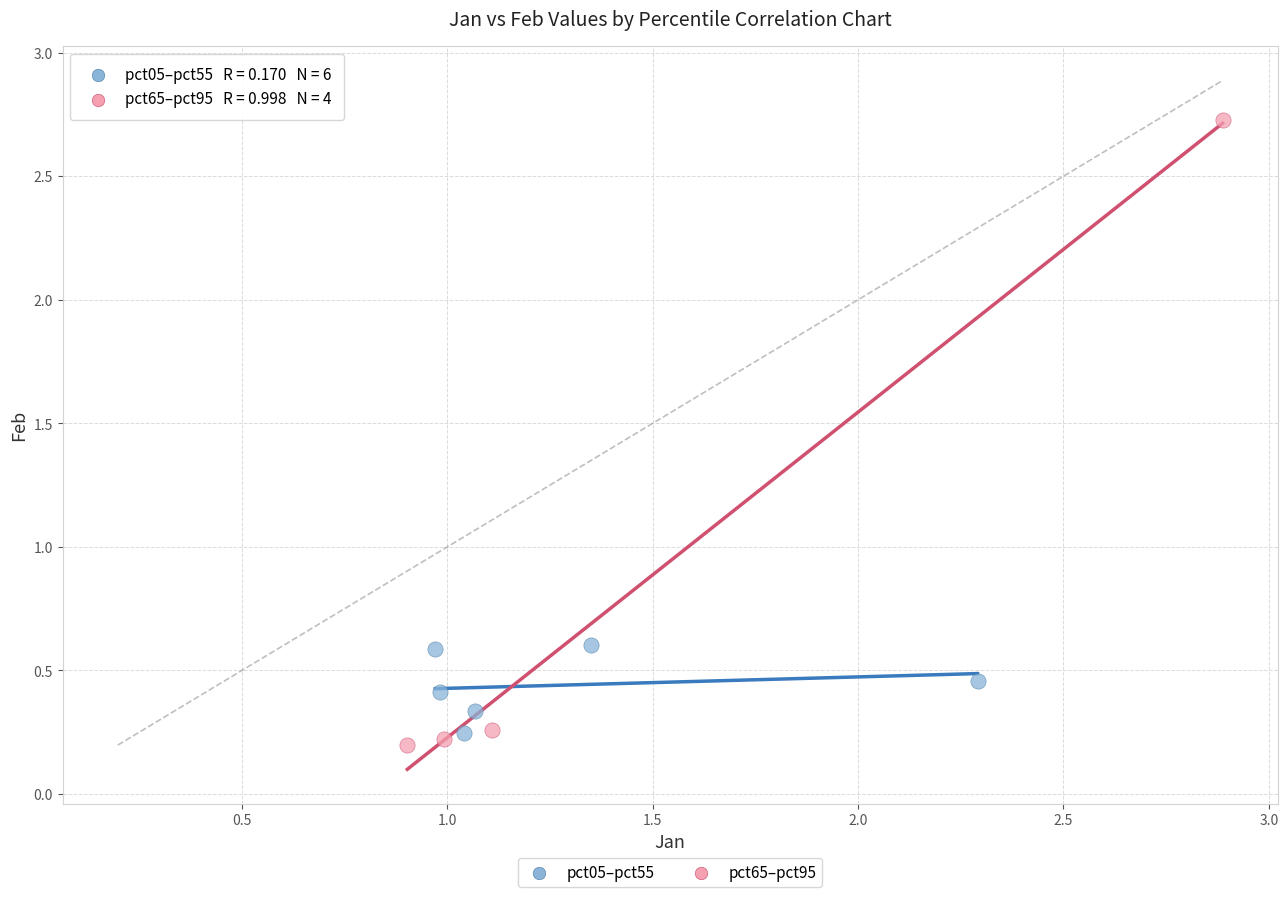

Which series has the widest spread of Y values?

pct65–pct95